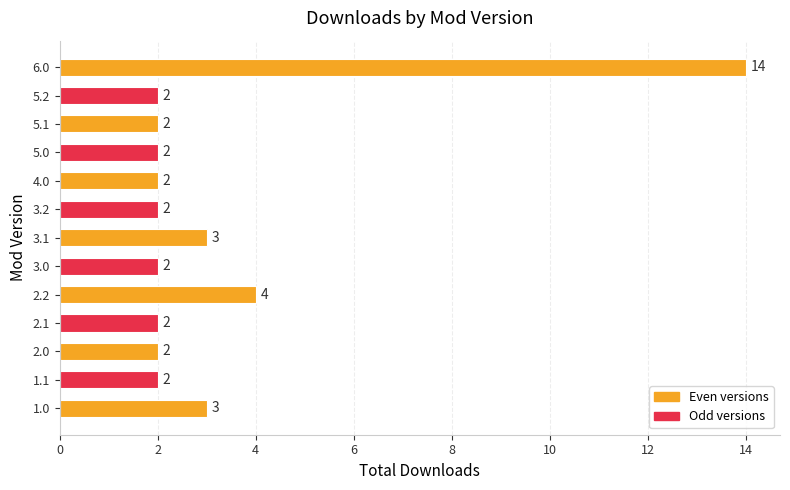

What is the ratio of the value at 5.0 to the value at 2.1?

1.0